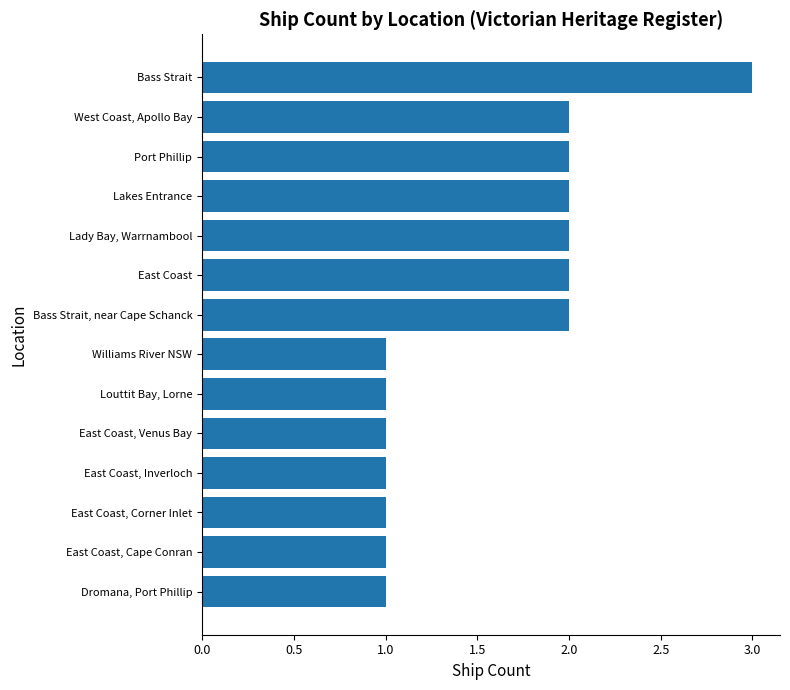

True or false: the data shows 3 at West Coast, Apollo Bay.

False